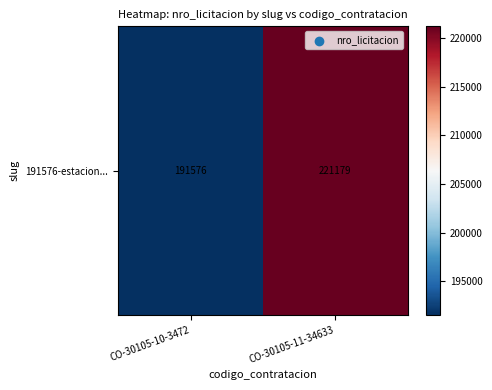

At which category does the chart reach its minimum across all series?

CO-30105-10-3472